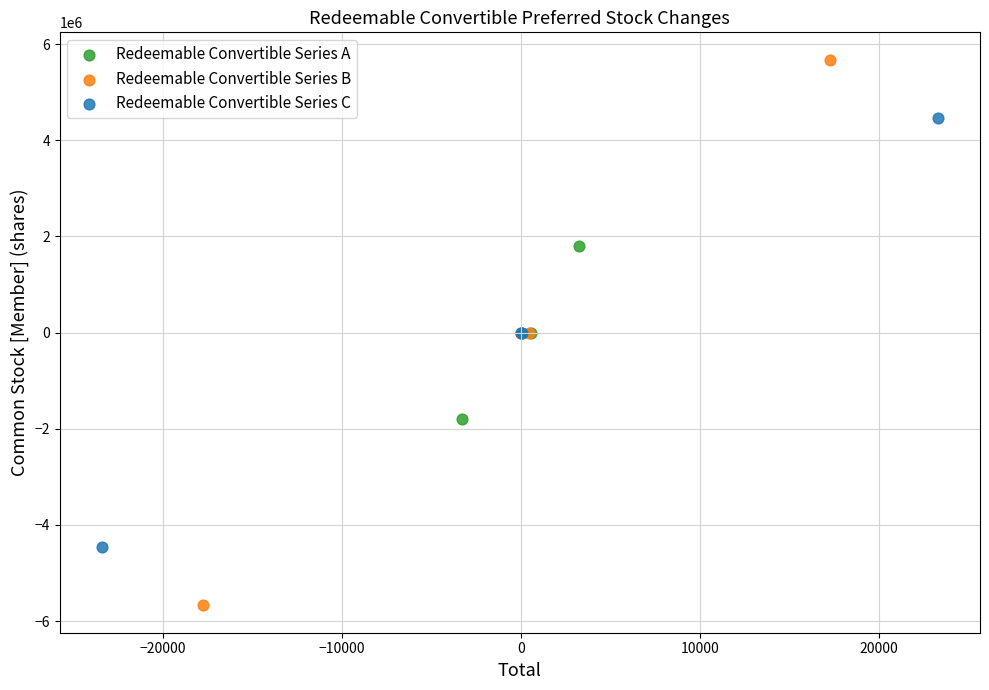

Which series has the largest Y range (max minus min)?

Redeemable Convertible Series B